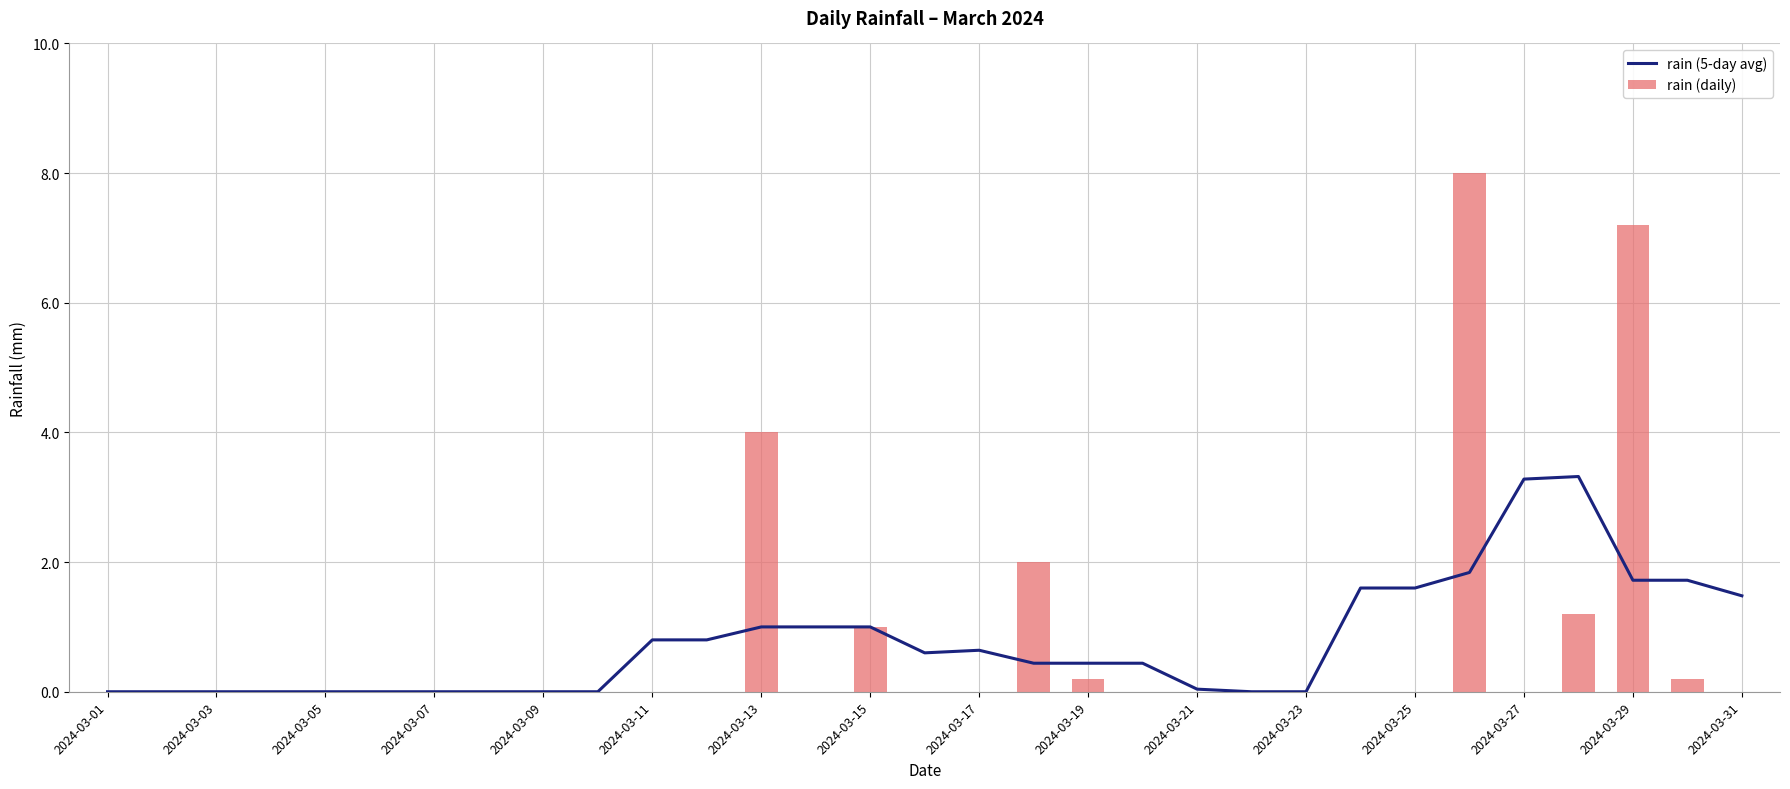

List the series in order of their overall mean, highest first.

rain (daily), rain (5-day avg)